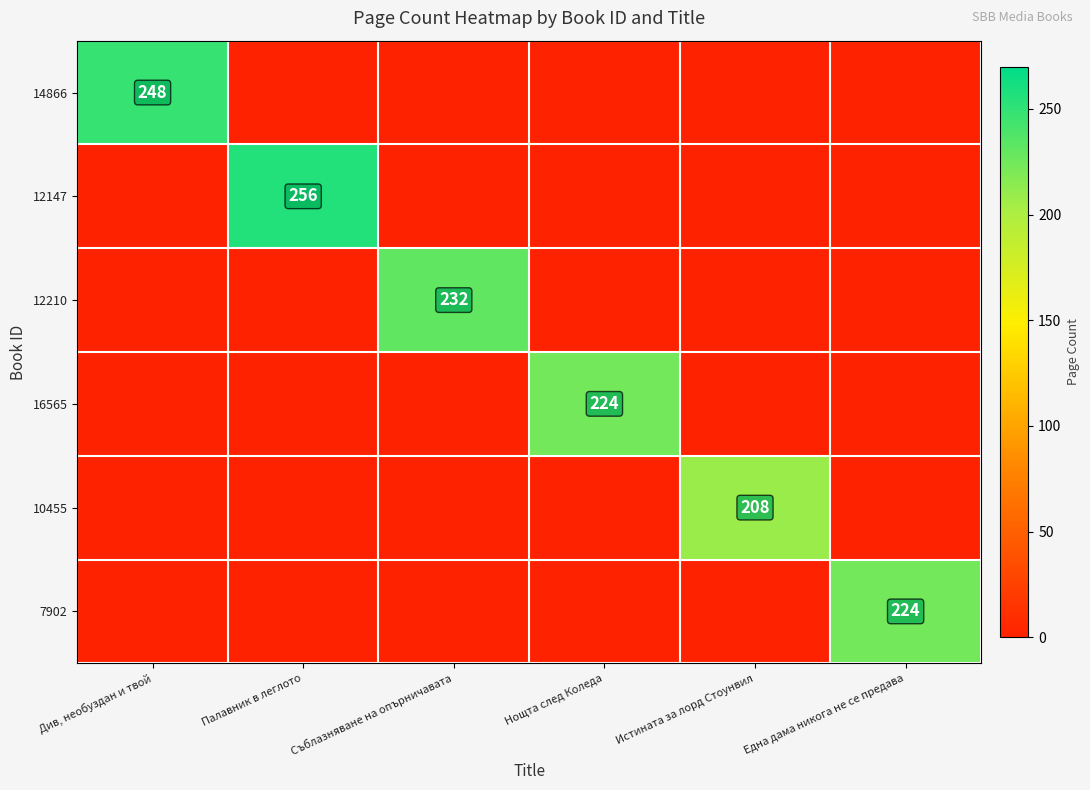

Is it true that 7902 equals 224 at Една дама никога не се предава?

True